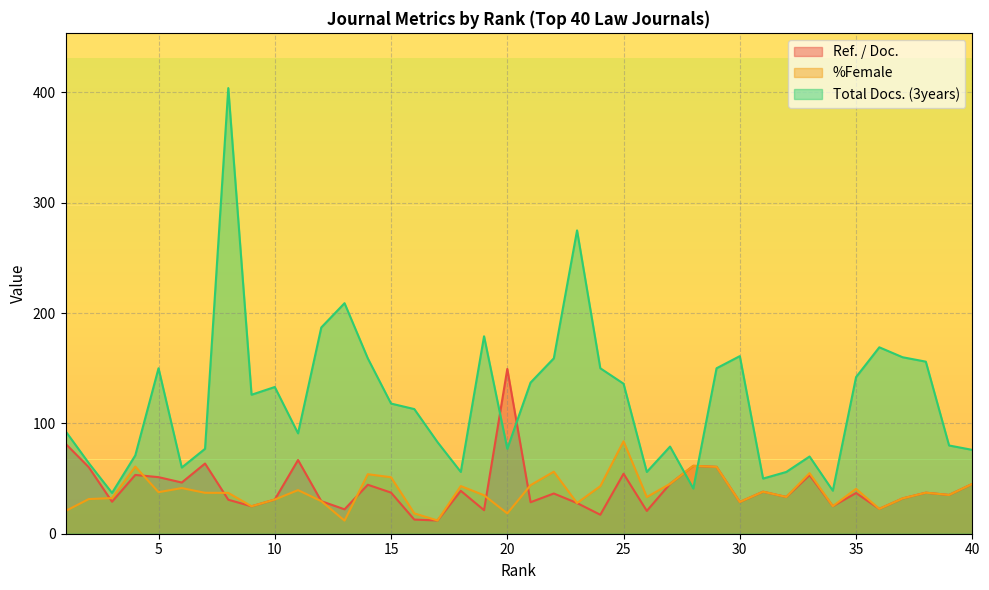

Is it true that Ref. / Doc. equals 81.6 at 1?

True